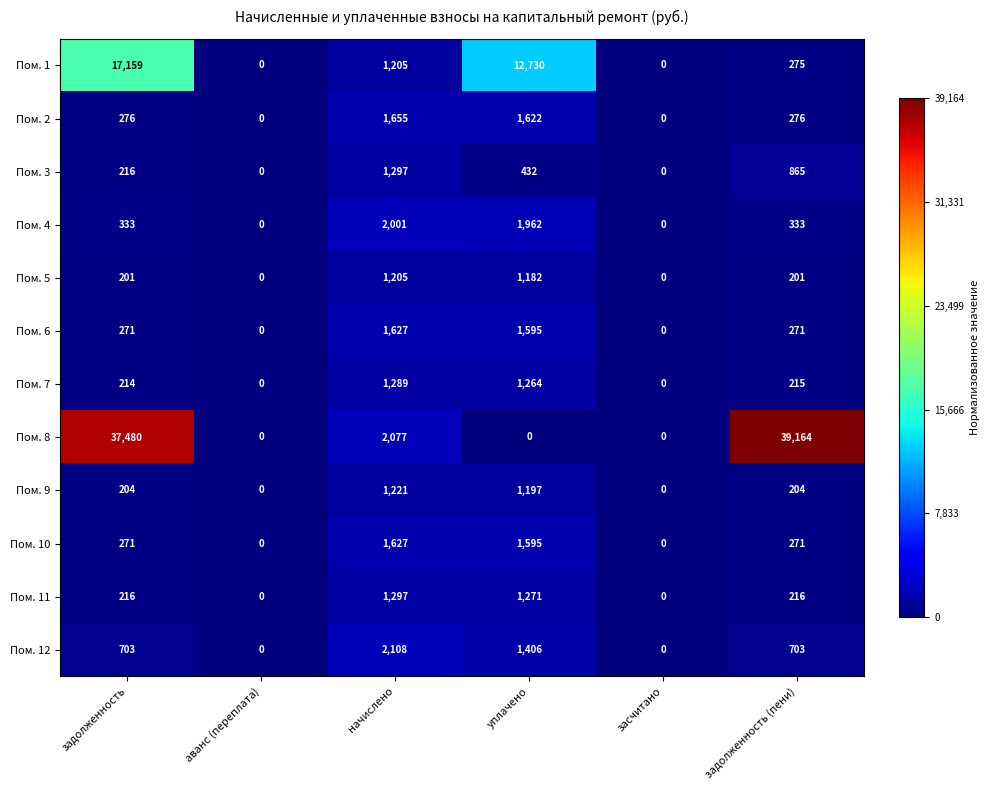

What is the highest value of the Пом. 10 series?

1627